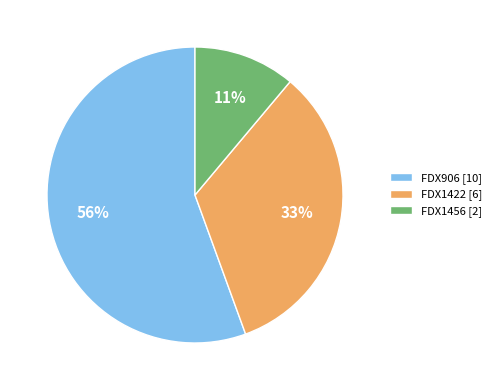

To the nearest percent, what is the average slice percentage?

33%